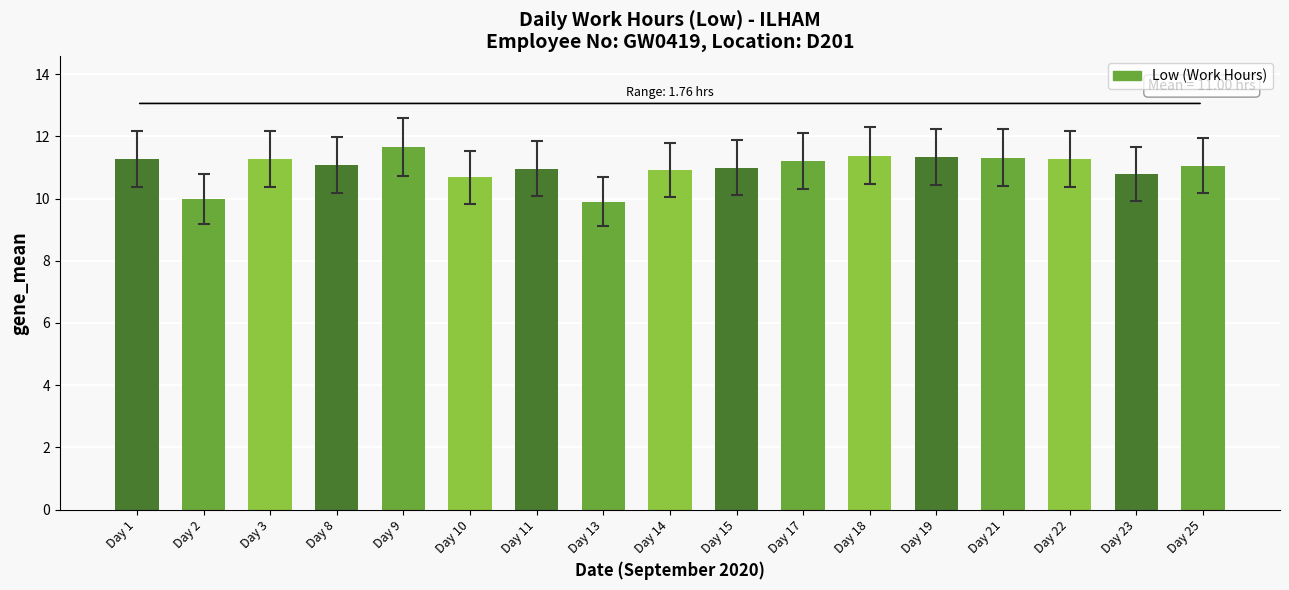

What is the value of the 7th bar from the left?

11.0